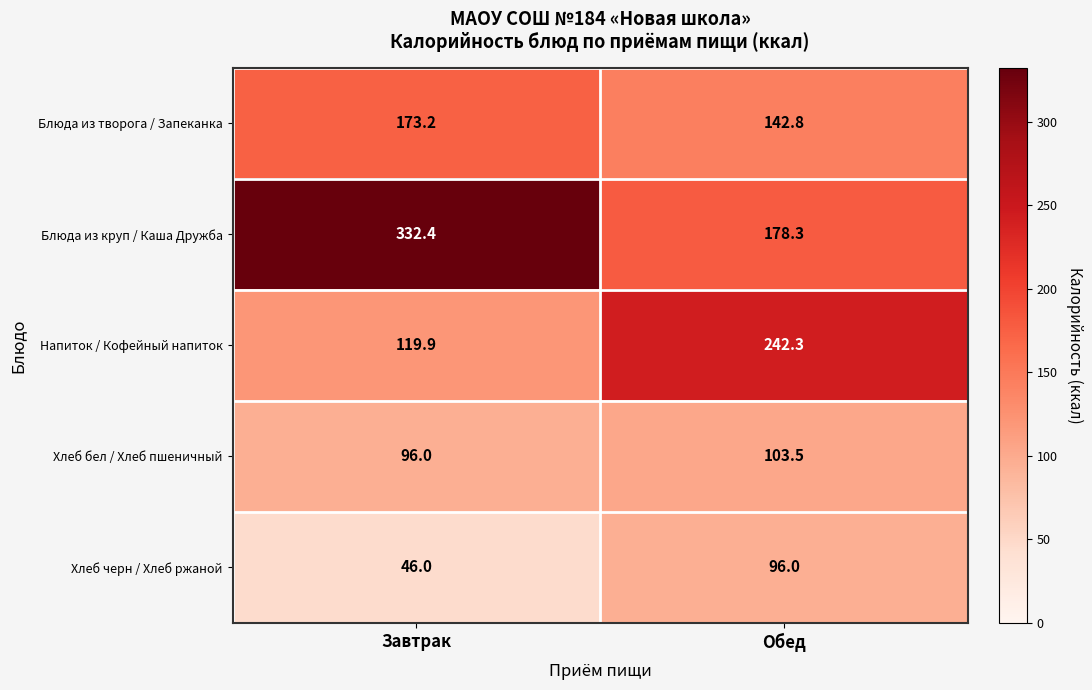

What is the average value of the Хлеб черн / Хлеб ржаной series?

71.0